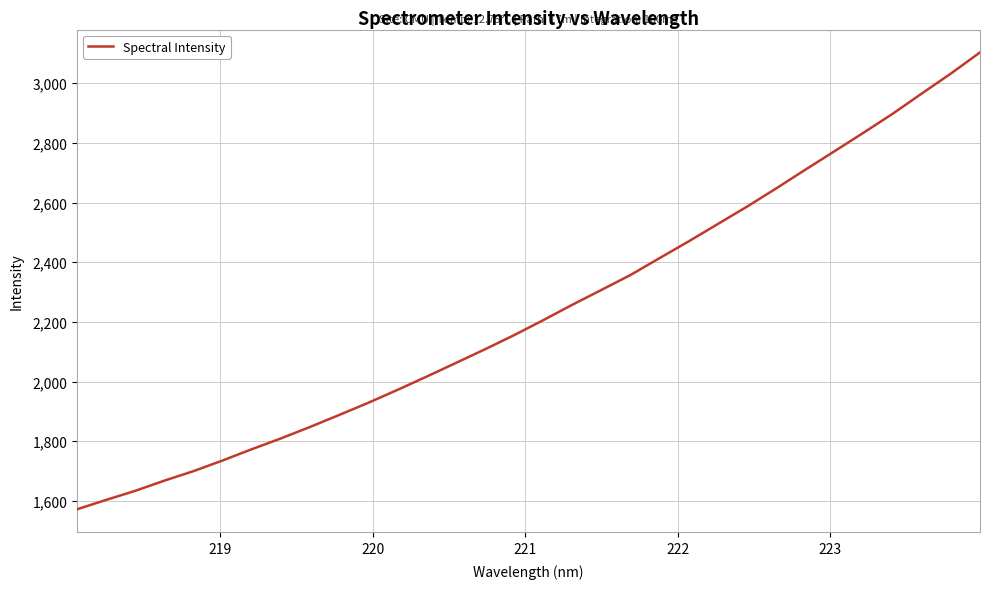

Count the number of values greater than 2205.

16